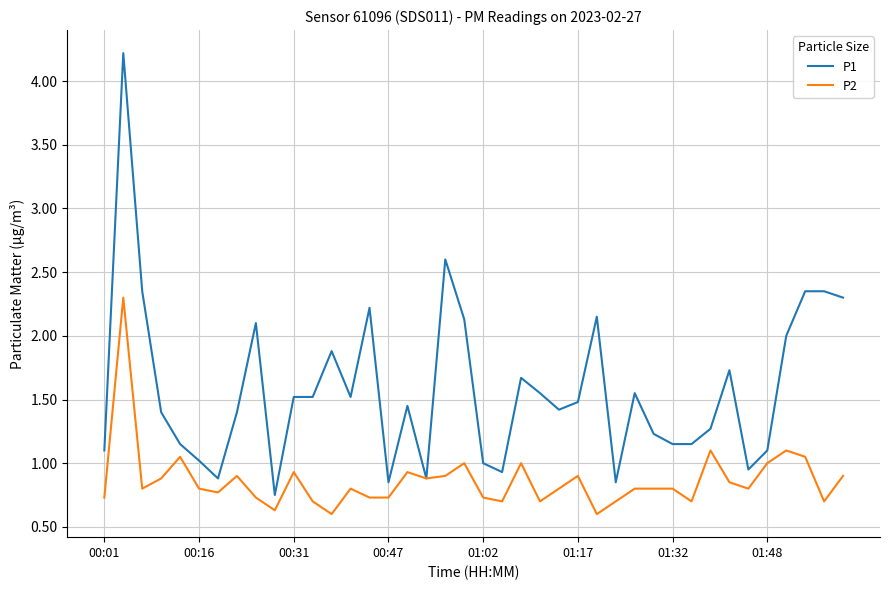

What is the highest value of the P2 series?

2.3